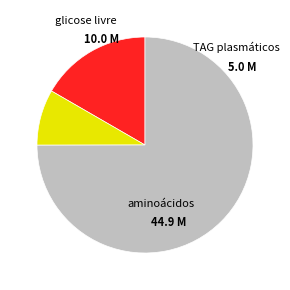

Does any single category account for the majority?

Yes